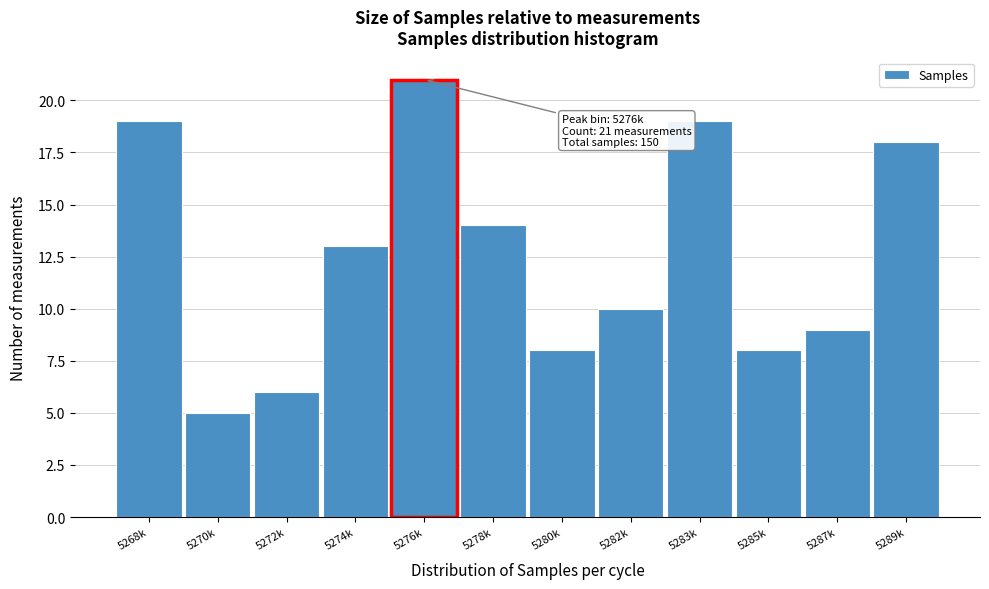

Reading left to right, list all the values displayed in this chart.

5268k=19	5270k=5	5272k=6	5274k=13	5276k=21	5278k=14	5280k=8	5282k=10	5283k=19	5285k=8	5287k=9	5289k=18